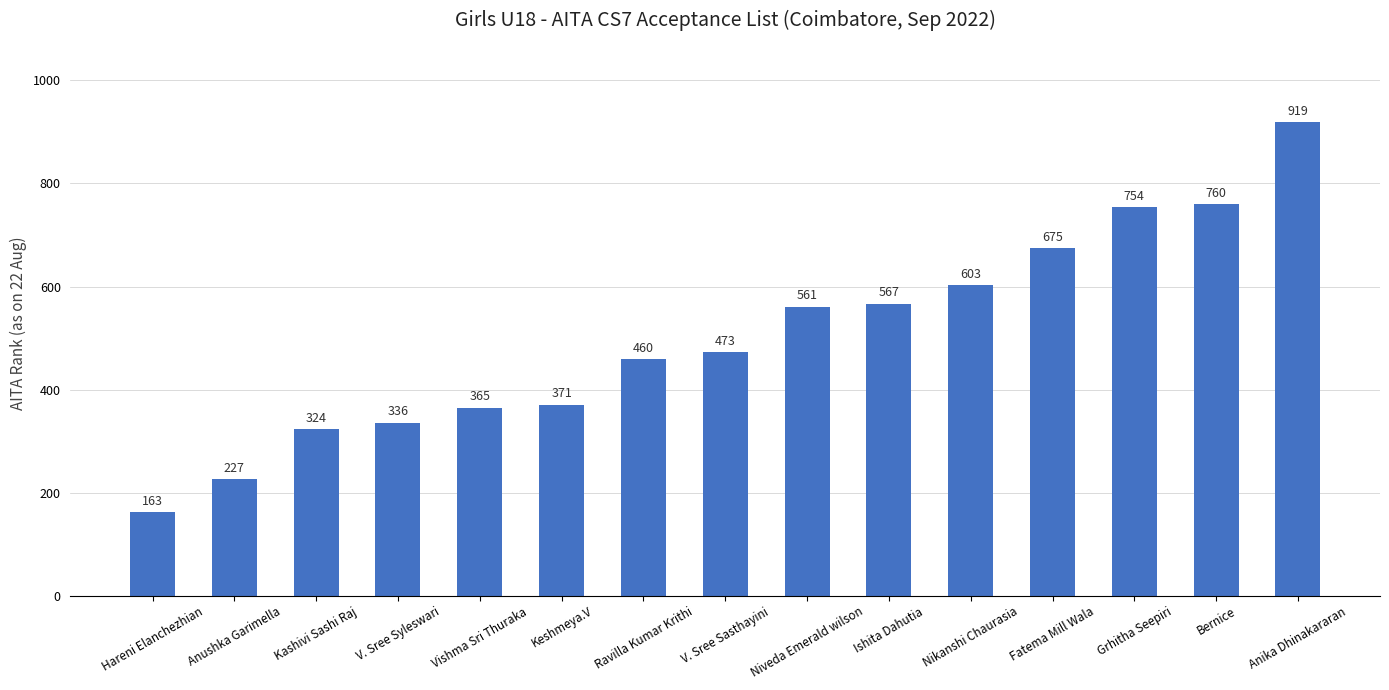

List the labels in order of value, smallest first.

Hareni Elanchezhian, Anushka Garimella, Kashivi Sashi Raj, V. Sree Syleswari, Vishma Sri Thuraka, Keshmeya.V, Ravilla Kumar Krithi, V. Sree Sasthayini, Niveda Emerald wilson, Ishita Dahutia, Nikanshi Chaurasia, Fatema Mill Wala, Grhitha Seepiri, Bernice, Anika Dhinakararan